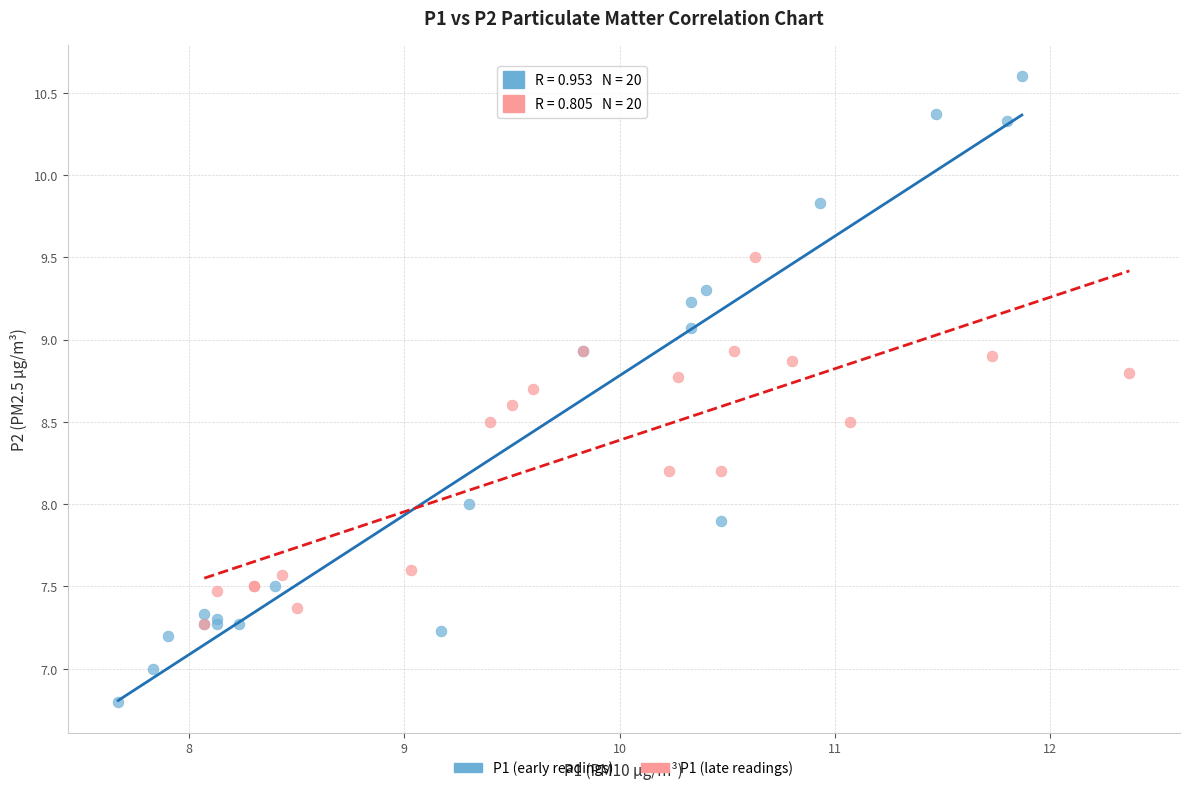

Which series contains the lowest Y value?

P1 (early readings)